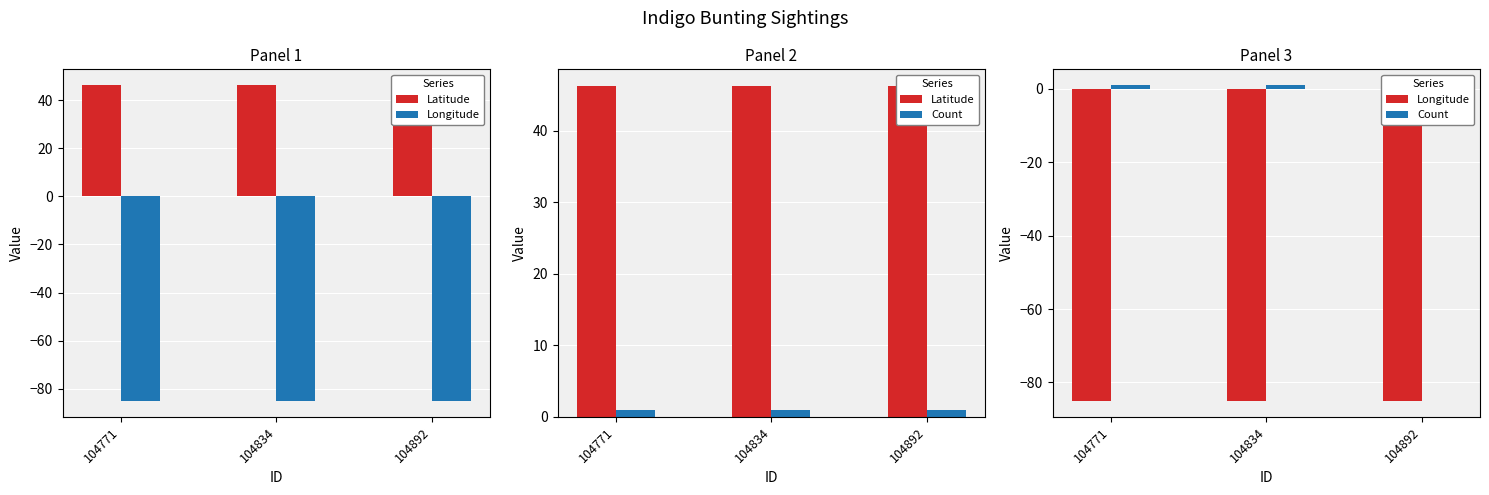

At how many categories does at least one series exceed 39?

3